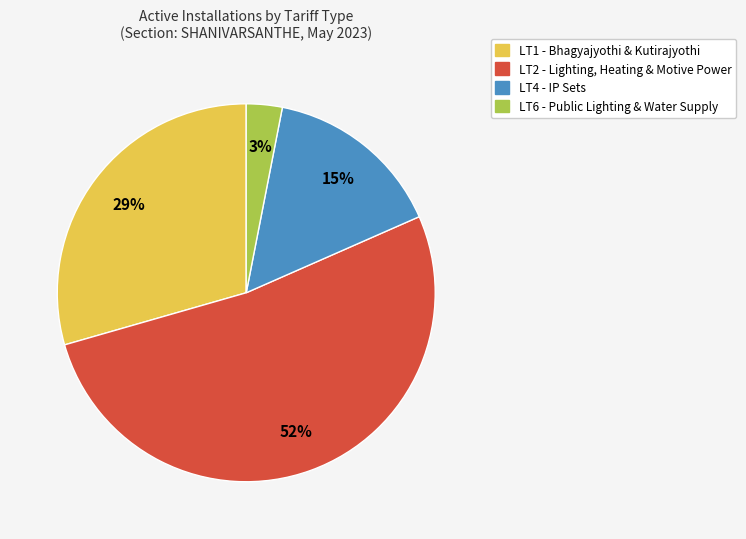

True or false: LT6 accounts for 16% of the total.

False